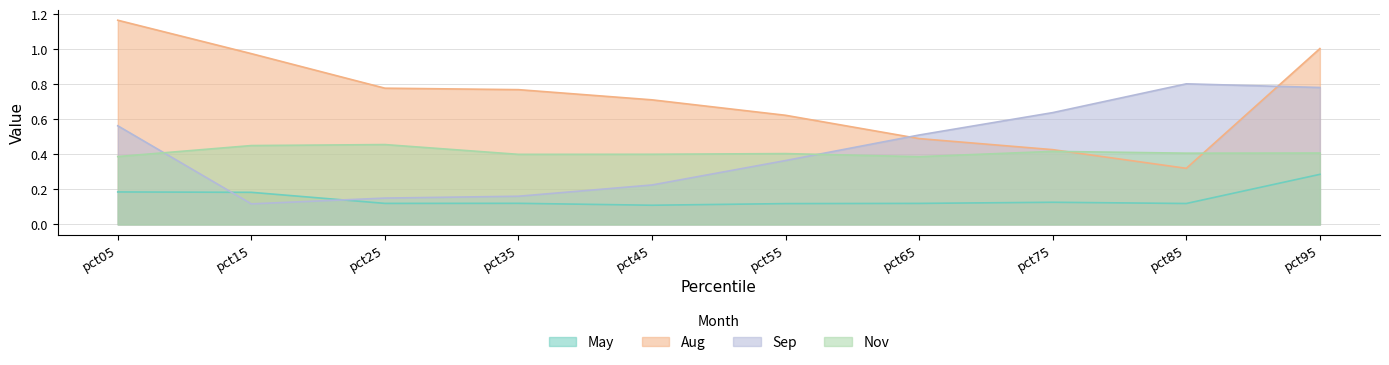

At which category does Aug reach its first local valley?

pct85